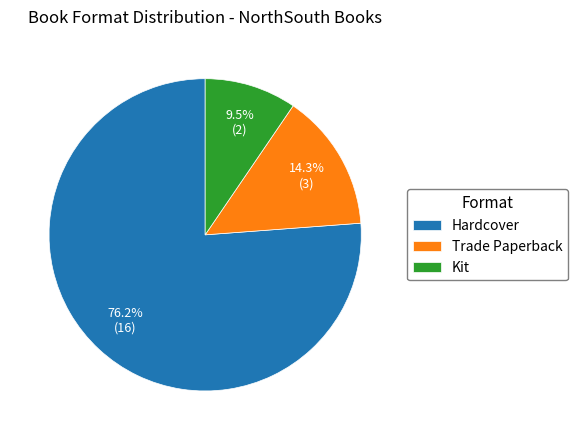

Does Hardcover represent more than half of the total?

Yes